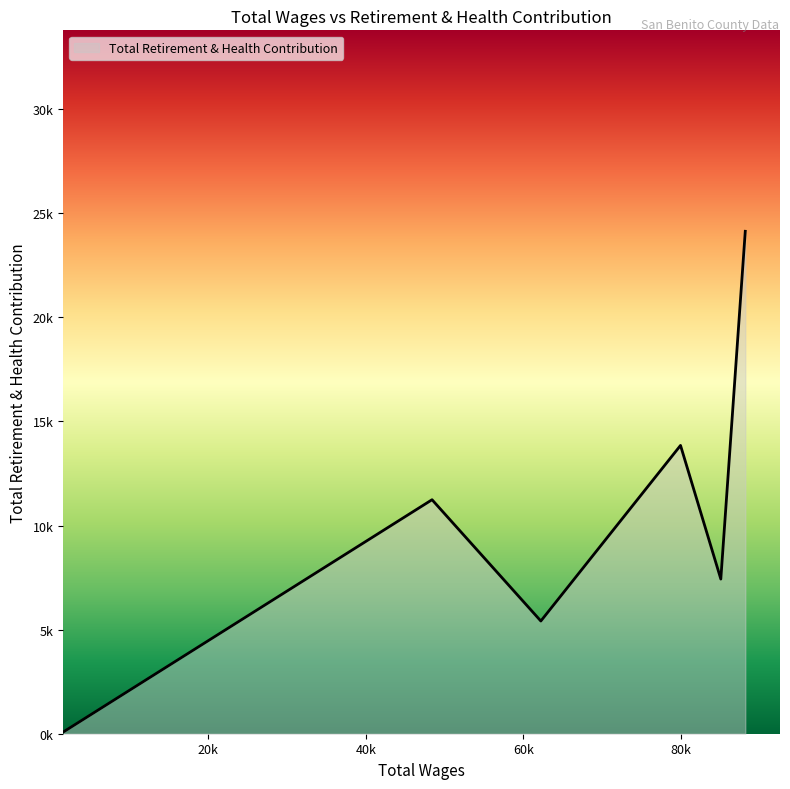

Is this an area chart (filled region under the line)?

Yes